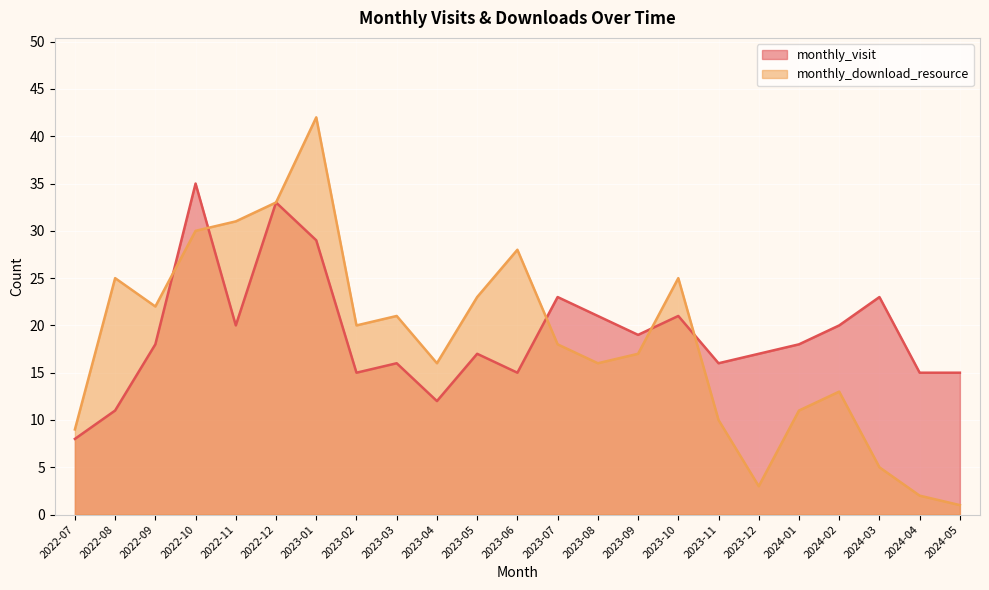

True or false: monthly_visit has more than 2 points higher than both neighbors.

True